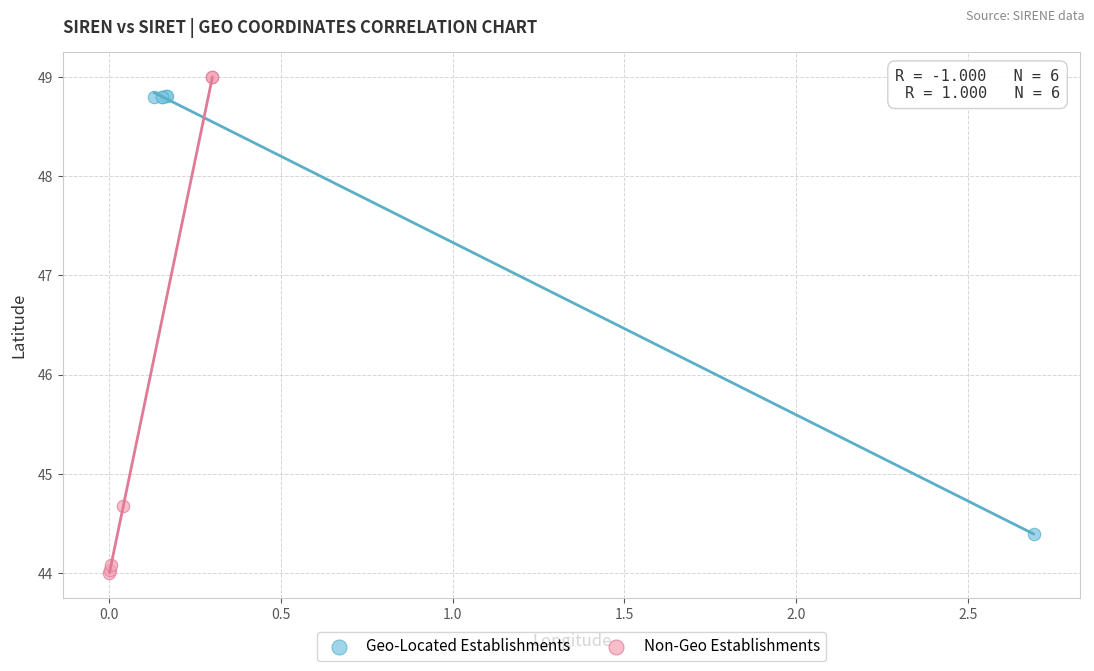

Which series contains the lowest Y value?

Non-Geo Establishments